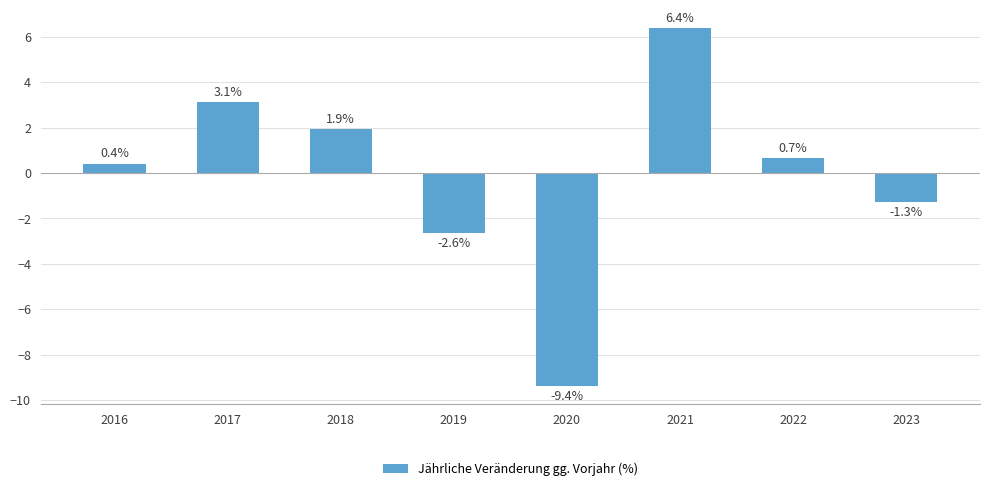

The value at 2019 is -2.6. True or false?

True